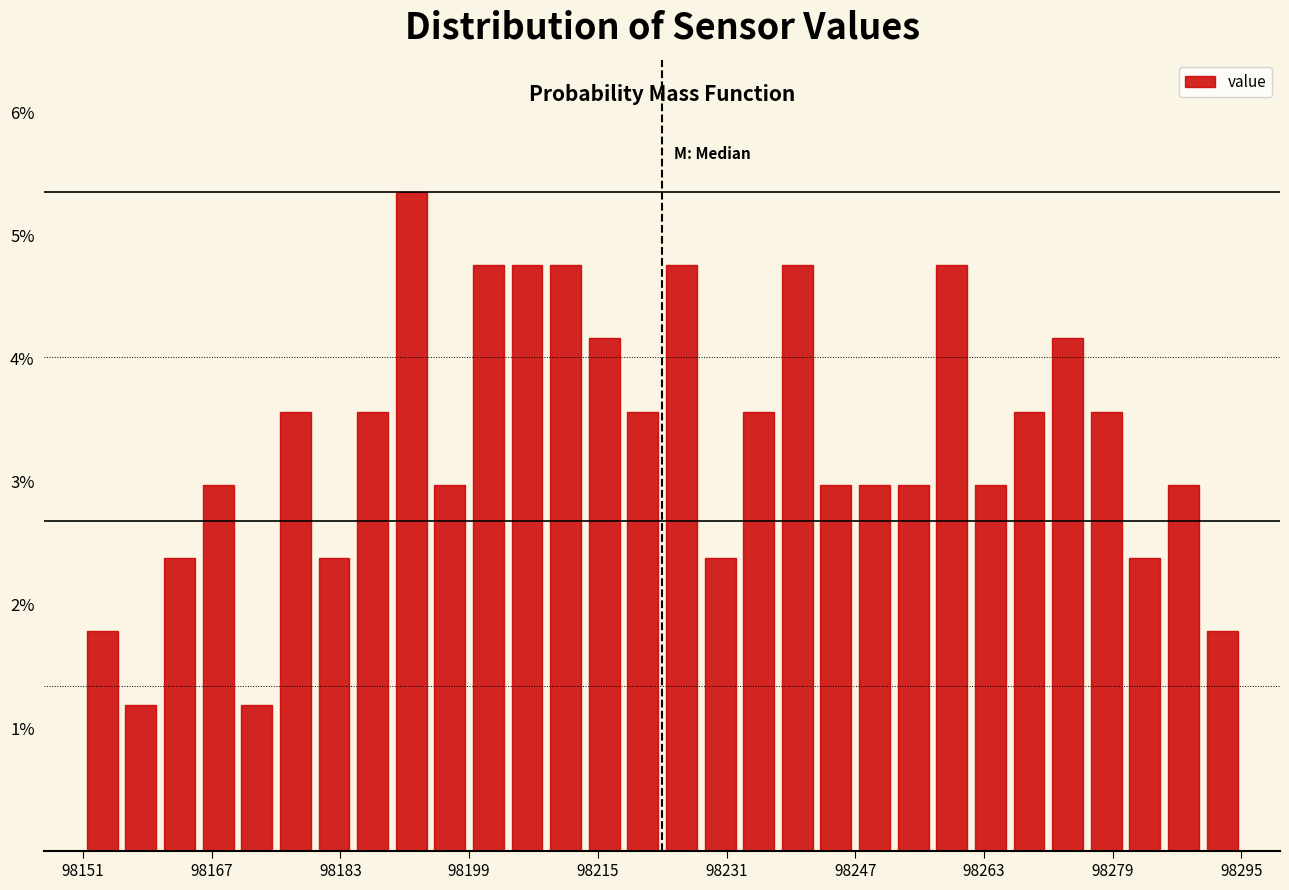

Read against the x-axis, roughly where is the centre of the tallest bar?

98192